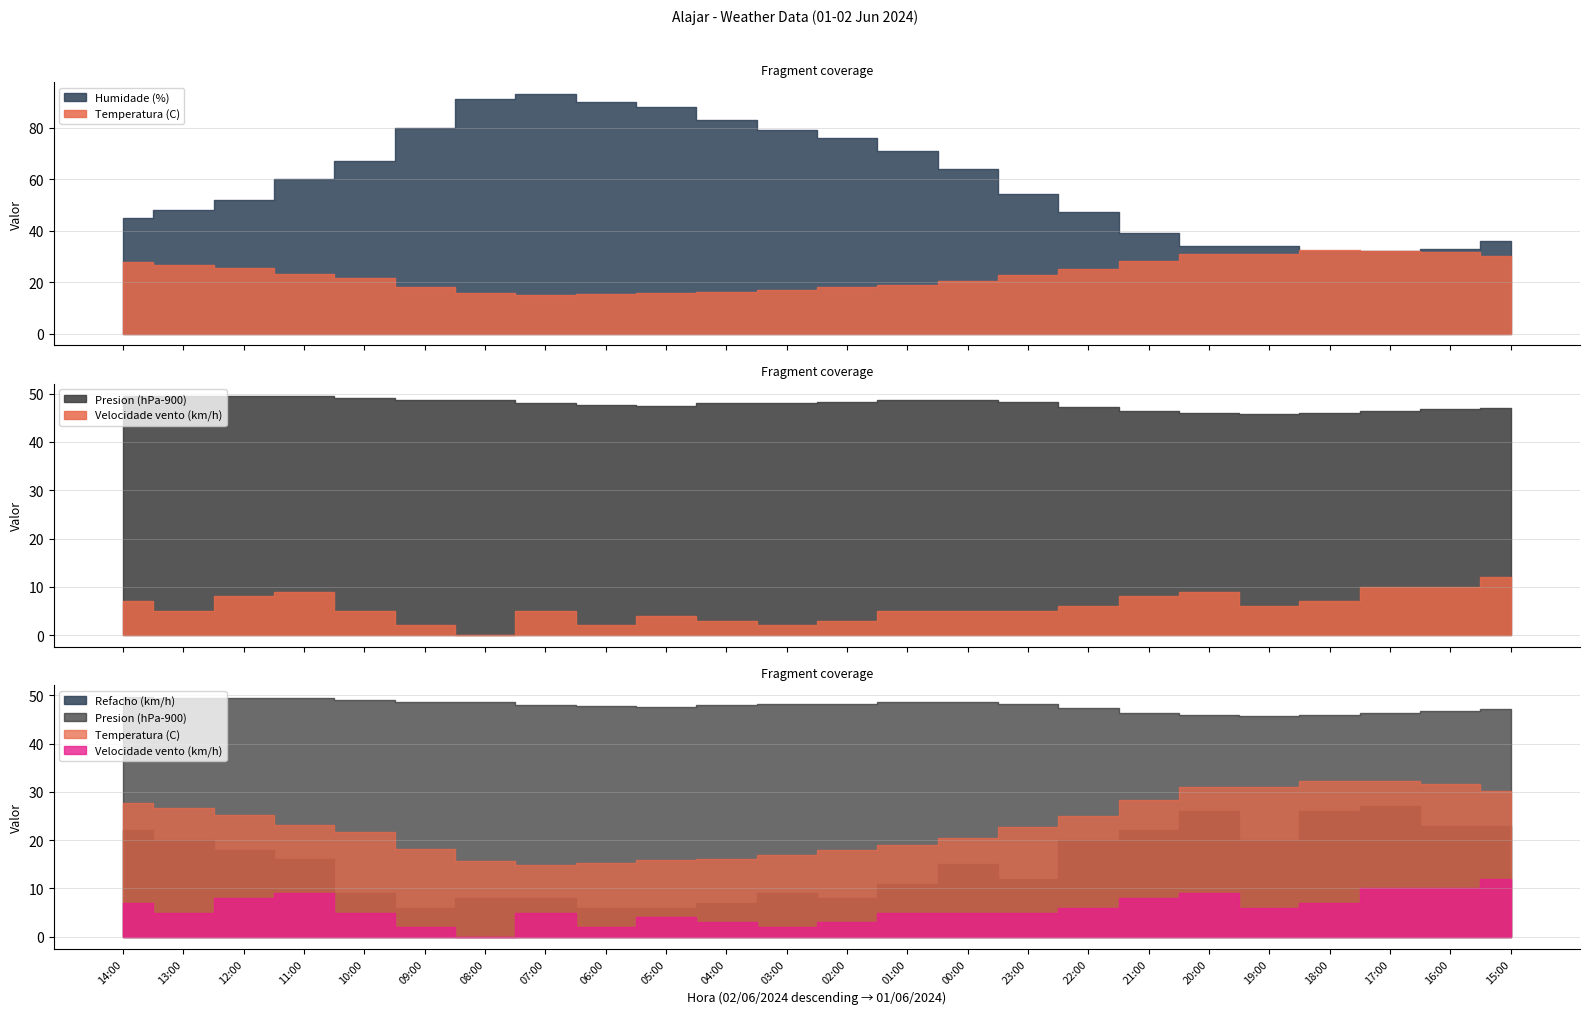

At how many categories does at least one series exceed 10?

24